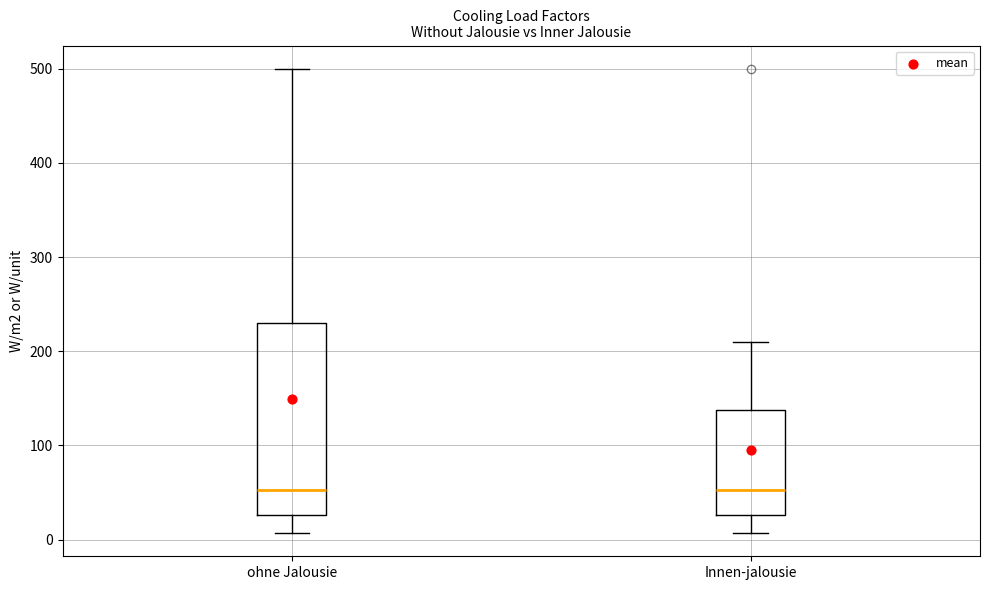

Reading left to right, read every box against the y-axis: the position of its median line, the range the box covers, and the ends of its whiskers. The values are not printed on the chart, so give them approximately, as read against the axis.

ohne Jalousie: median 50, box 30 to 230, whiskers 10 to 500
Innen-jalousie: median 50, box 30 to 140, whiskers 10 to 210